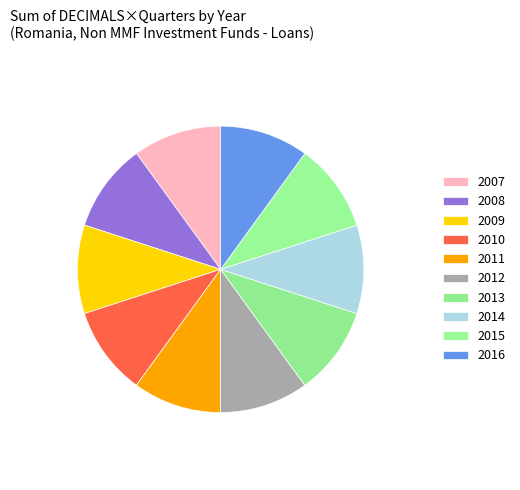

Is there a majority slice in this chart?

No